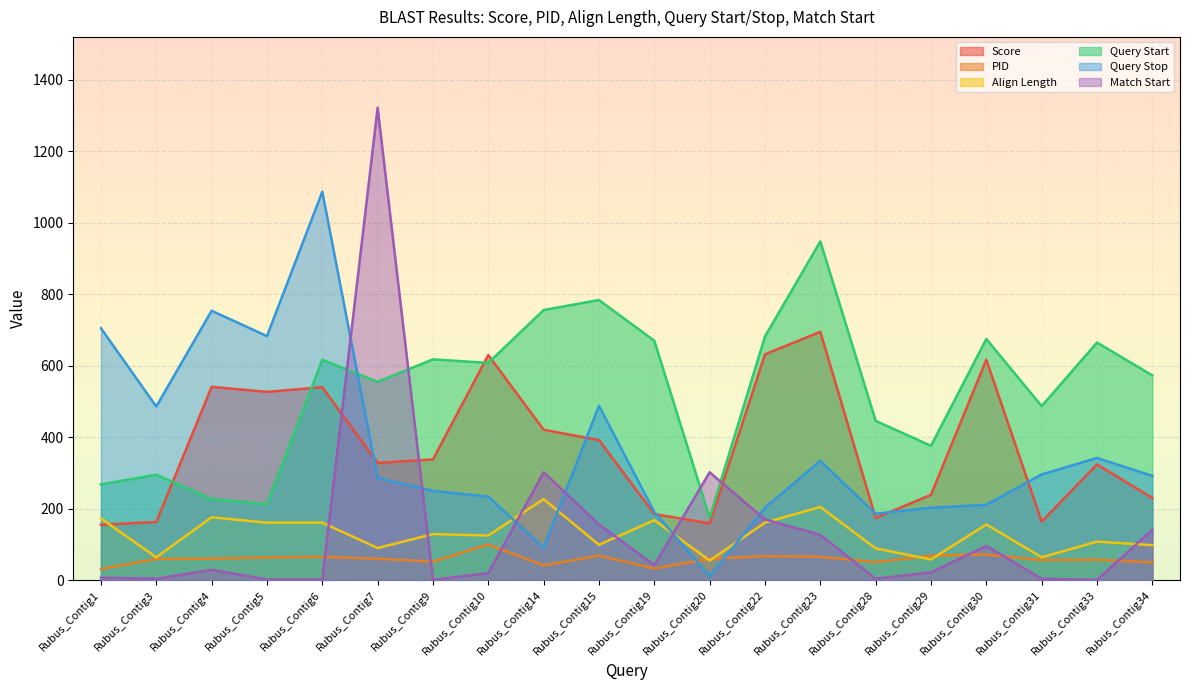

Which series has the largest range (max minus min)?

Match Start